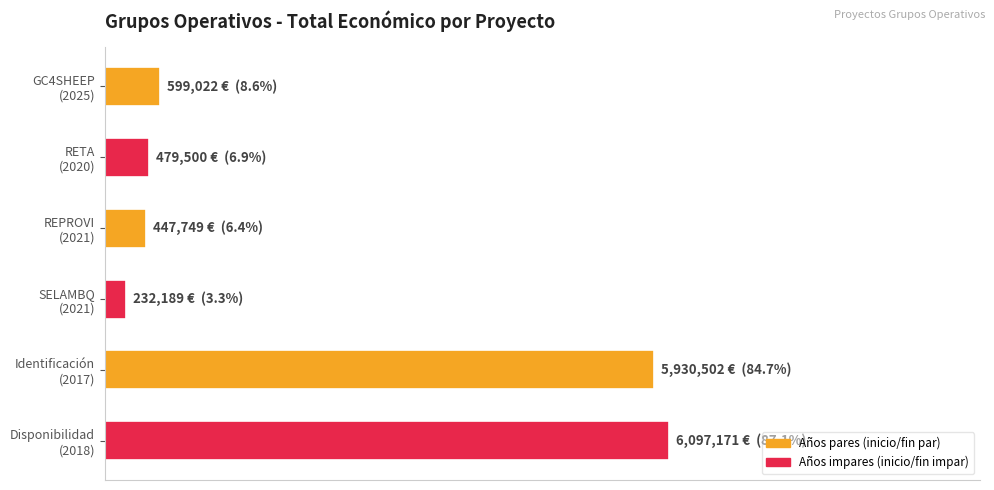

Are the bars horizontal?

Yes